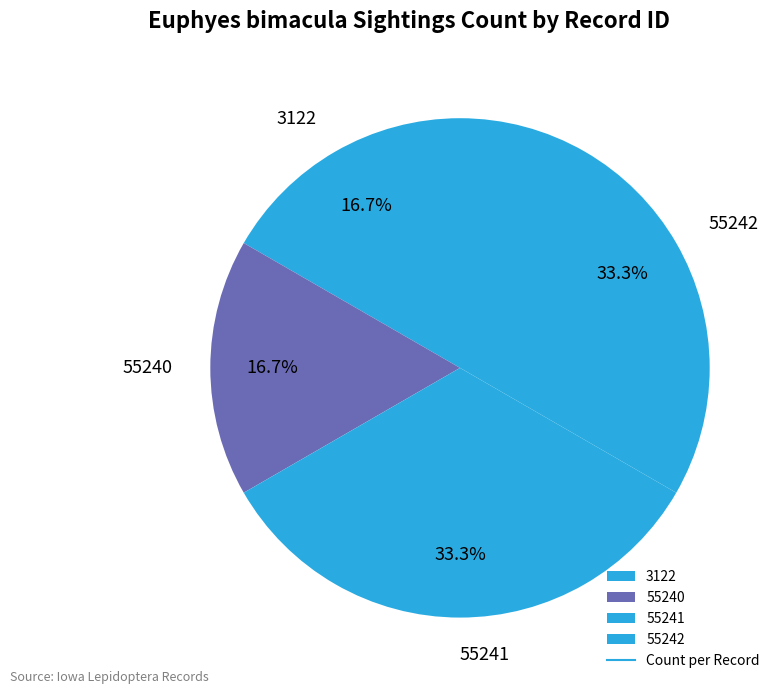

To the nearest percent, what is the difference between the largest and smallest slice percentages?

17%